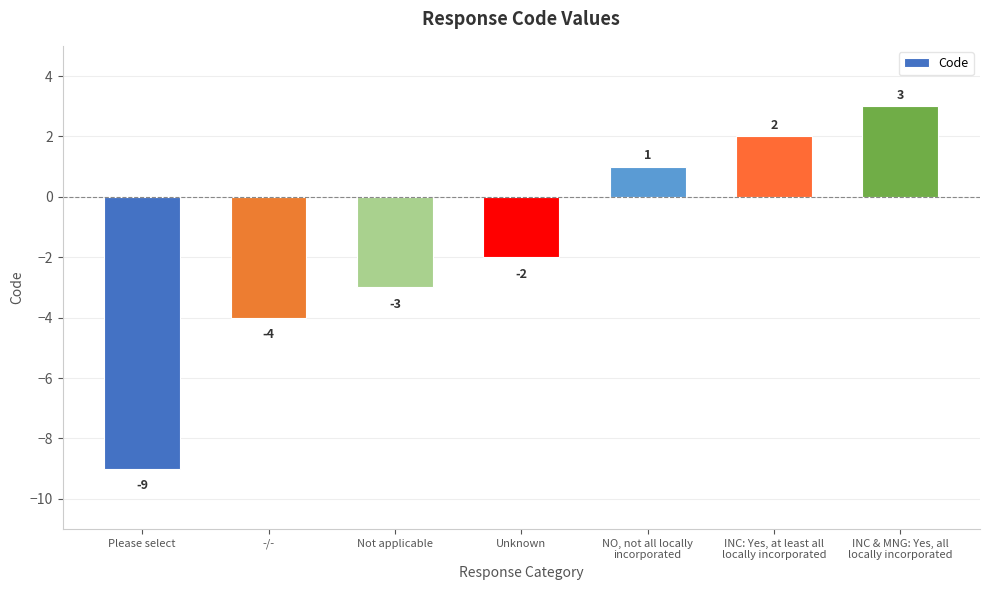

Reading right to left, transcribe all the data shown in this chart.

INC & MNG: Yes, all
locally incorporated=3	INC: Yes, at least all
locally incorporated=2	NO, not all locally
incorporated=1	Unknown=-2	Not applicable=-3	-/-=-4	Please select=-9